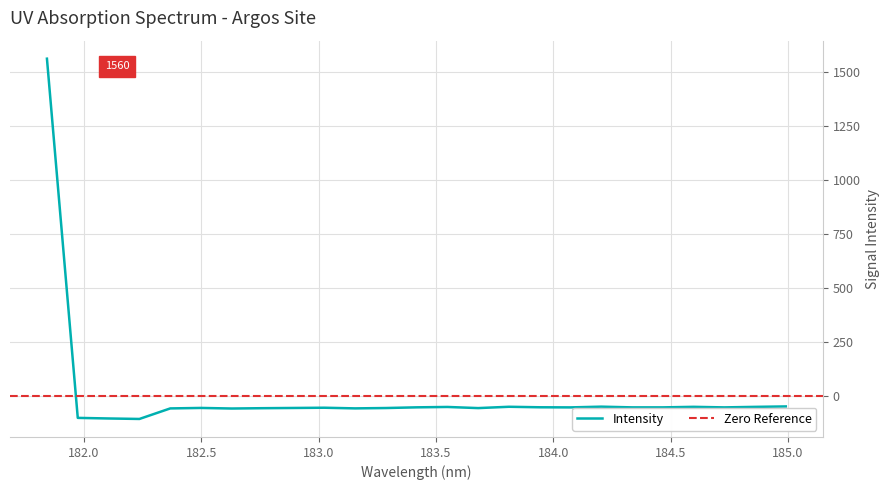

Reading right to left, extract all data points from this chart.

184.9911297472=-49.4	184.8600909338=-51.4	184.7290361848=-53.8	184.5979655002=-51.3	184.46687888=-53.7	184.3357763242=-53.7	184.2046578328=-50.5	184.0735234058=-53.8	183.9423730432=-53.3	183.811206745=-51.0	183.6800245112=-57.1	183.5488263418=-51.8	183.4176122368=-53.6	183.2863821962=-56.8	183.15513622=-58.4	183.0238743082=-55.4	182.8925964608=-56.5	182.7613026778=-57.5	182.6299929592=-59.0	182.498667305=-56.3	182.3673257152=-58.6	182.2359681898=-107.4	182.1045947288=-105.2	181.9732053322=-102.4	181.8418=1560.5